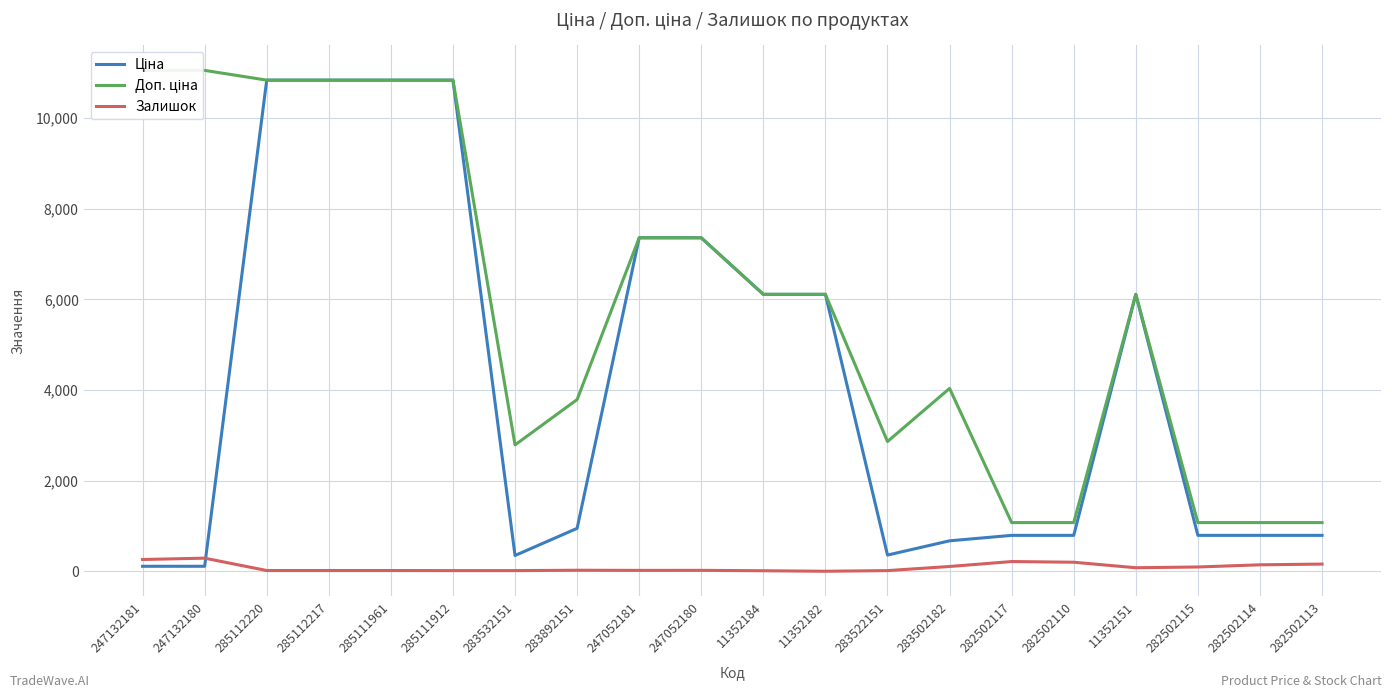

Rank the series by their average value, from lowest to highest.

Залишок, Ціна, Доп. ціна